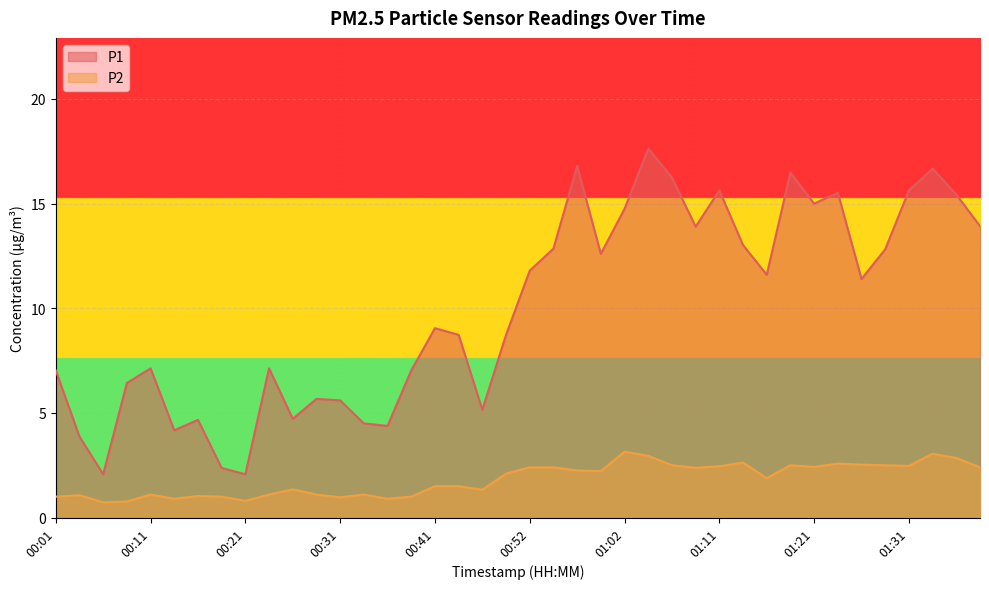

What position from the right is 01:02?

16